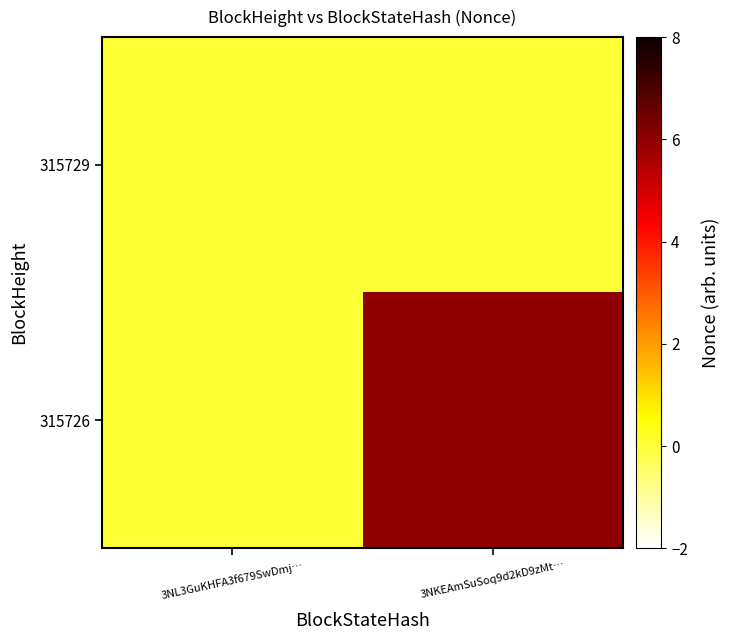

Which label corresponds to the smallest value in the chart?

3NL3GuKHFA3f679SwDmj…